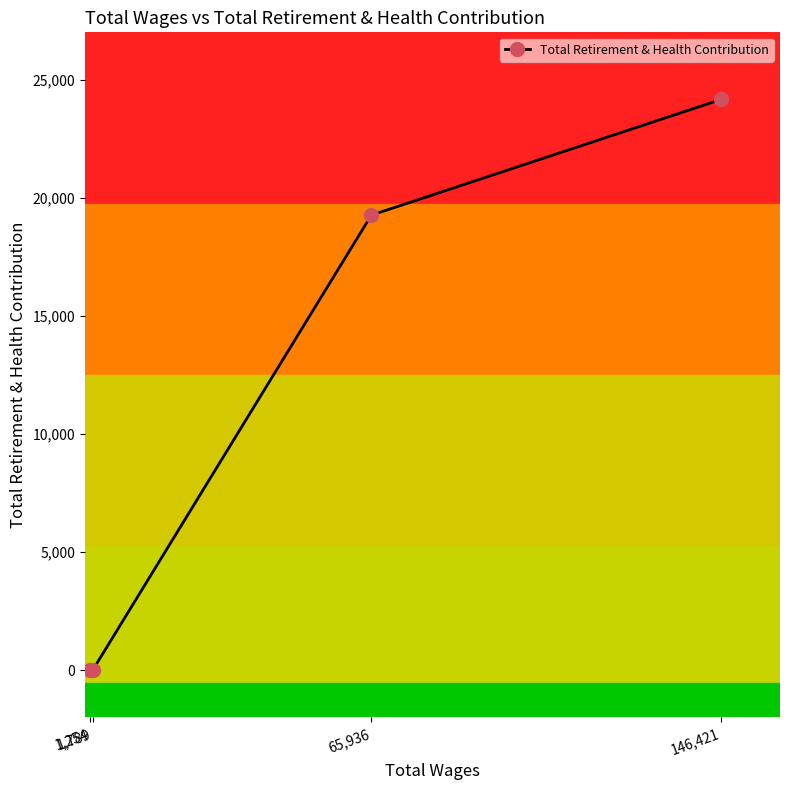

What is the label of the 2nd point from the right?

65,936